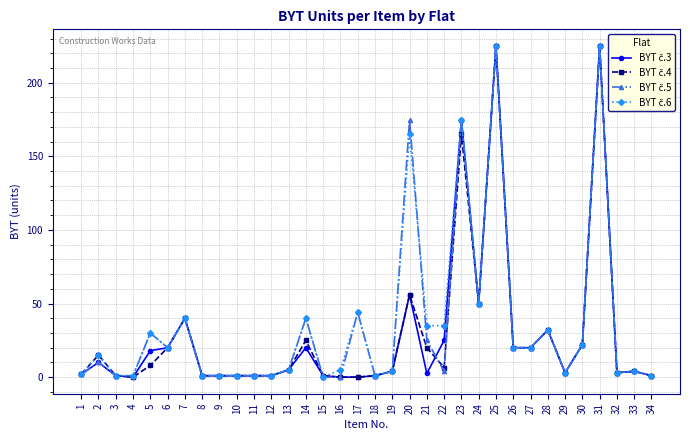

What is the maximum value shown in the chart?

225.0